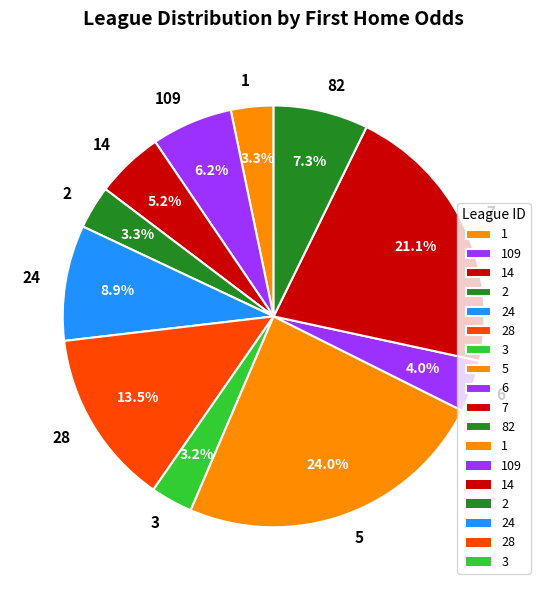

To the nearest percent, what is the difference between the 109 and 82 slice percentages?

1%